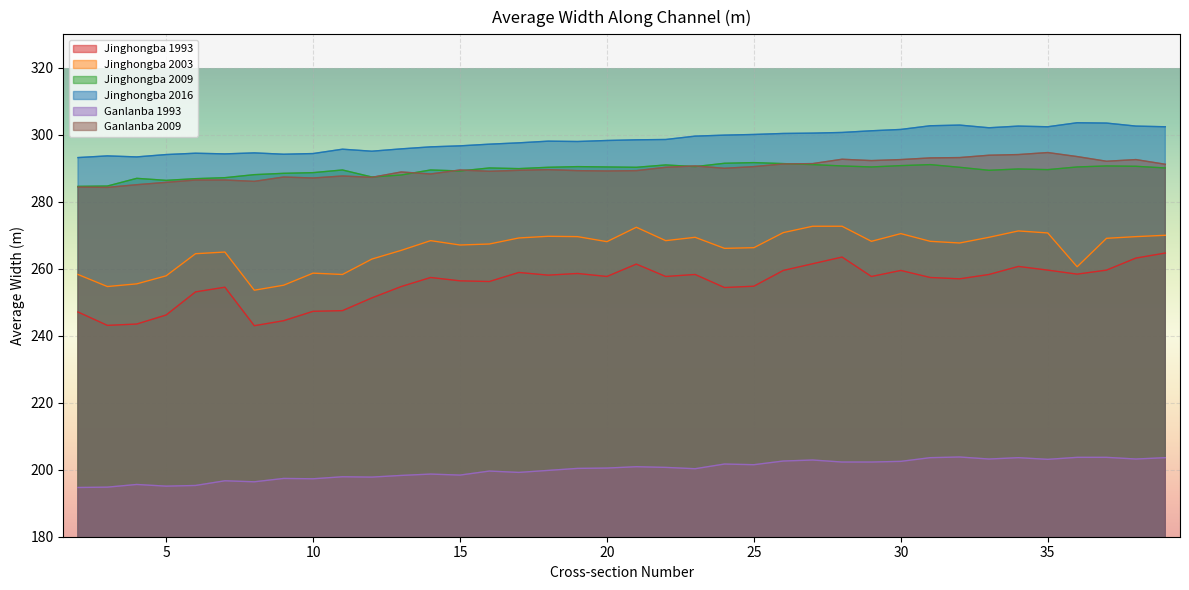

List the series in order of their peak value, lowest first.

Ganlanba 1993, Jinghongba 1993, Jinghongba 2003, Jinghongba 2009, Ganlanba 2009, Jinghongba 2016